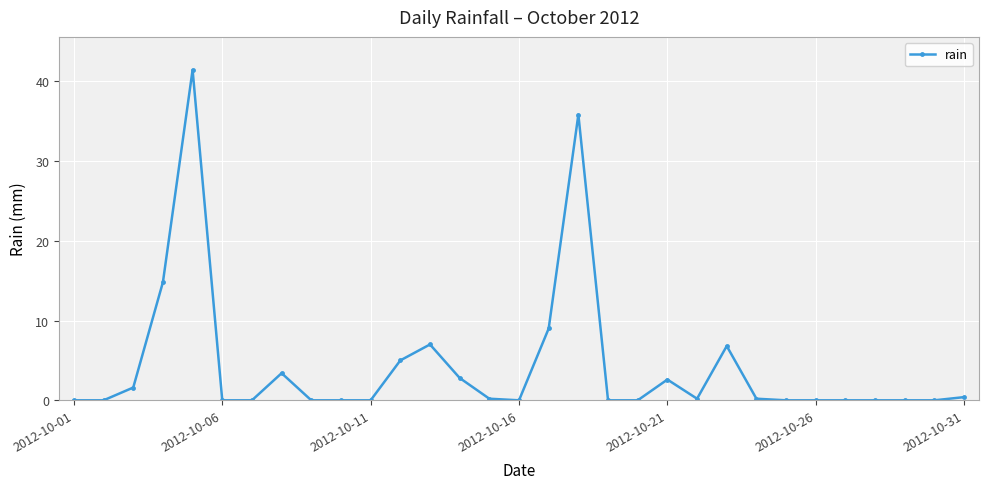

True or false: the data has more than 0 interior local peaks.

True